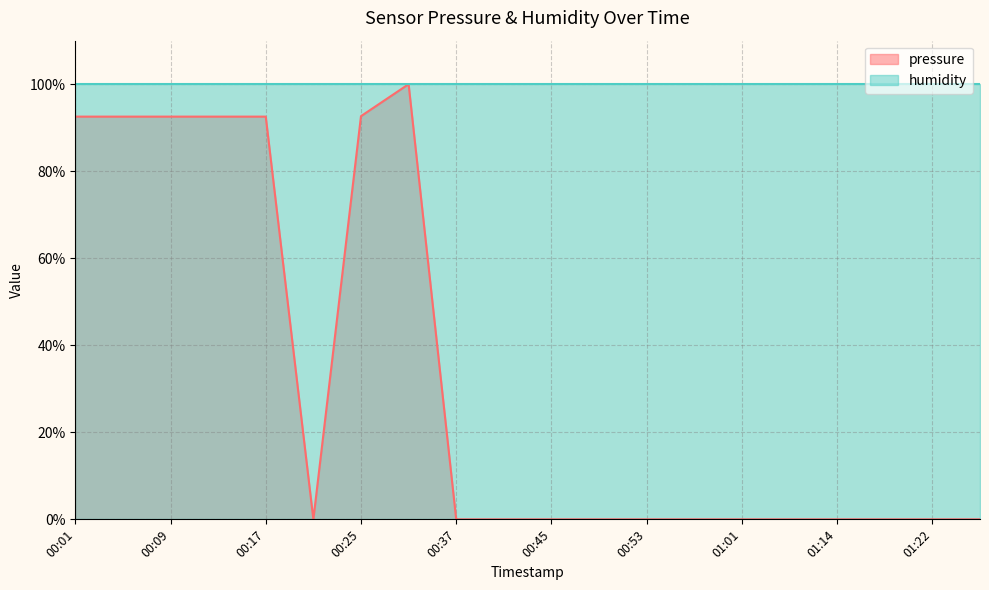

The chart shows a value of 54.6 at 00:13. True or false?

False